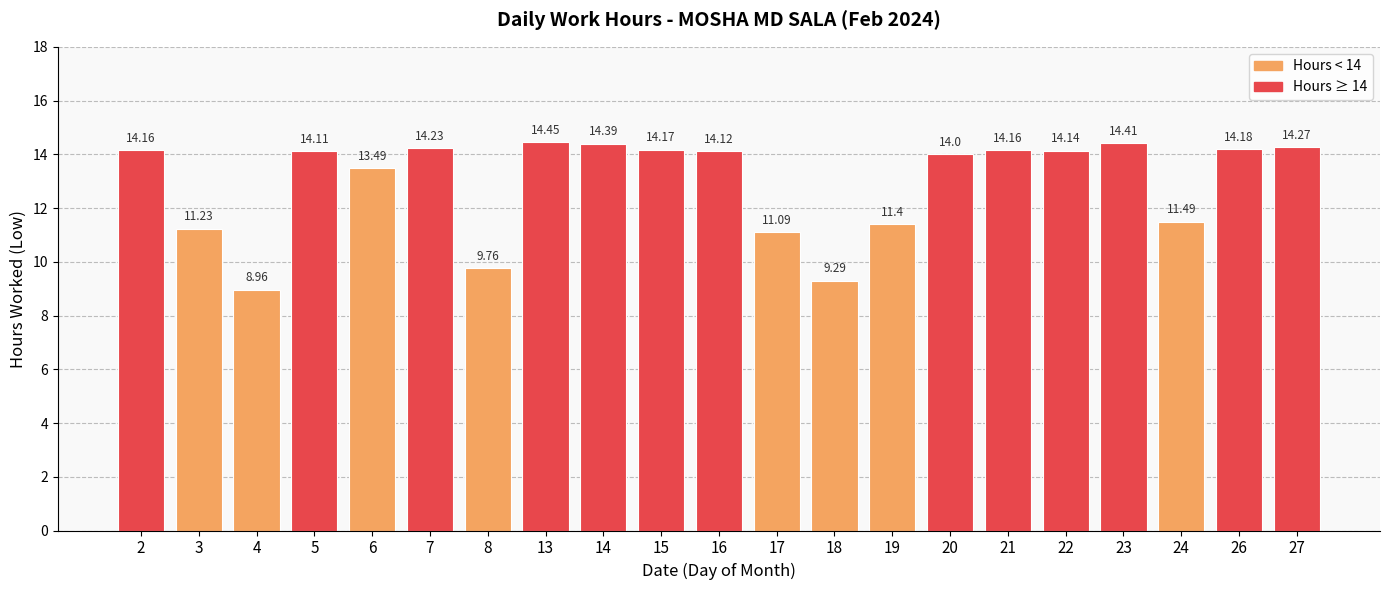

Is it true that the value at 5 is 7.5?

False